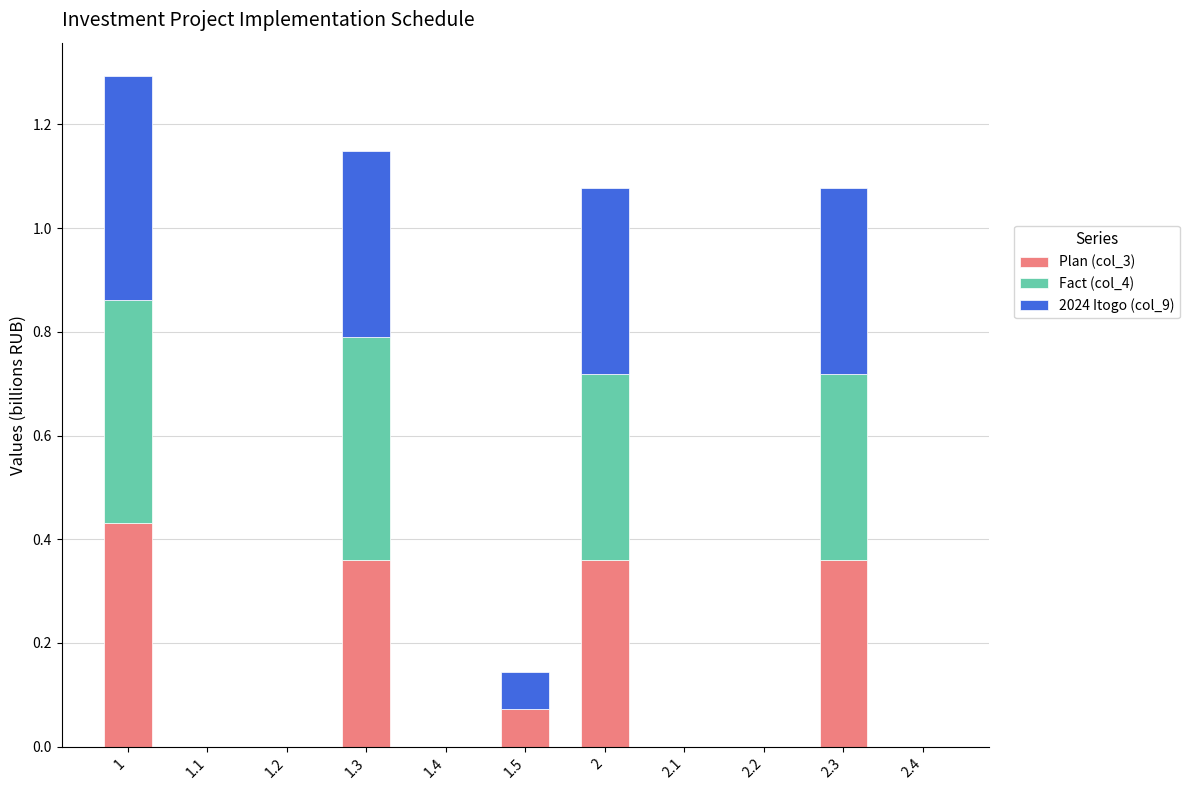

True or false: Plan (col_3) has a value of -0.3 at 2.2.

False